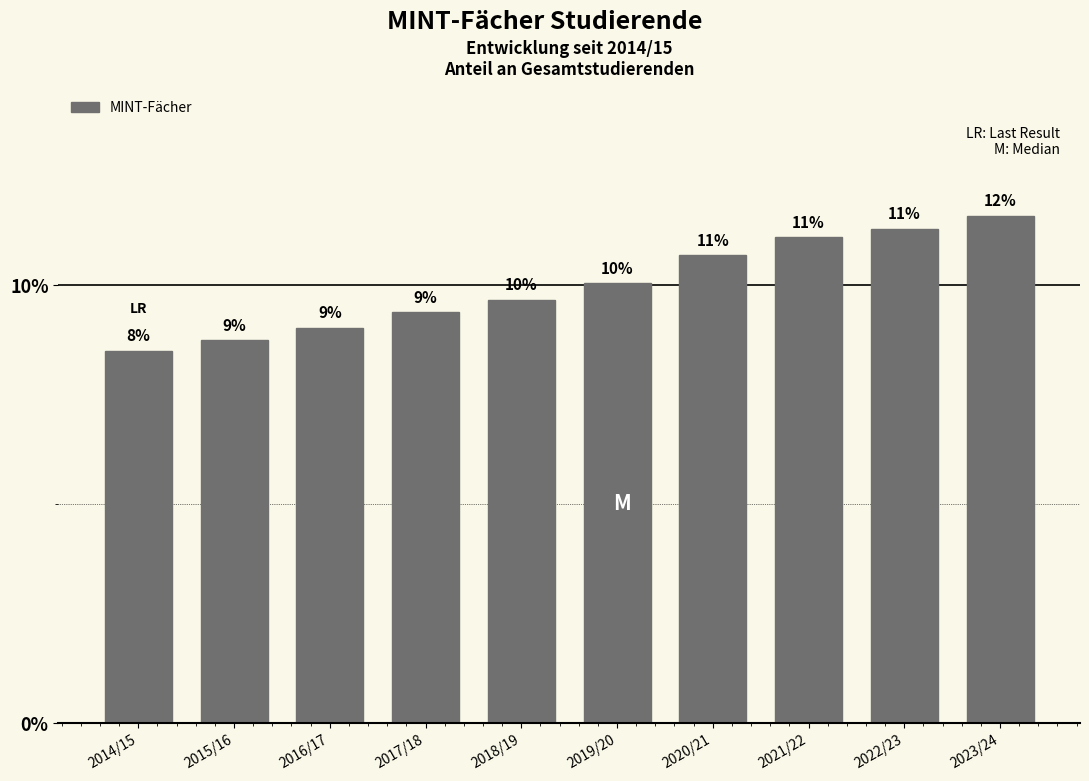

Between 2020/21 and 2019/20, which is larger?

2020/21